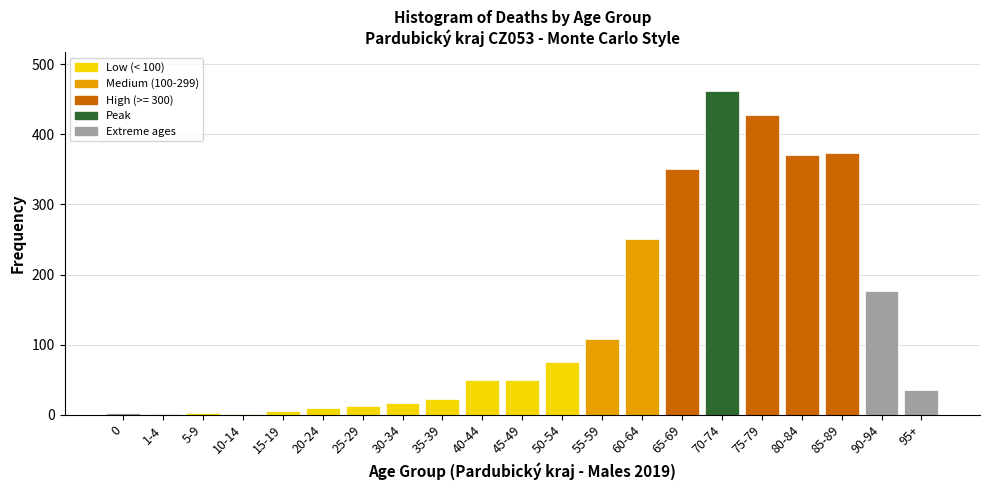

The value at 40-44 is 20. True or false?

False